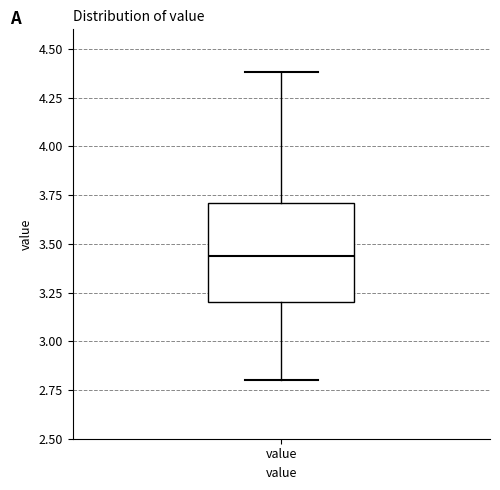

Where does the lower whisker of the box for value end on the y-axis? The values are not printed on the chart, so give them approximately, as read against the axis.

2.80